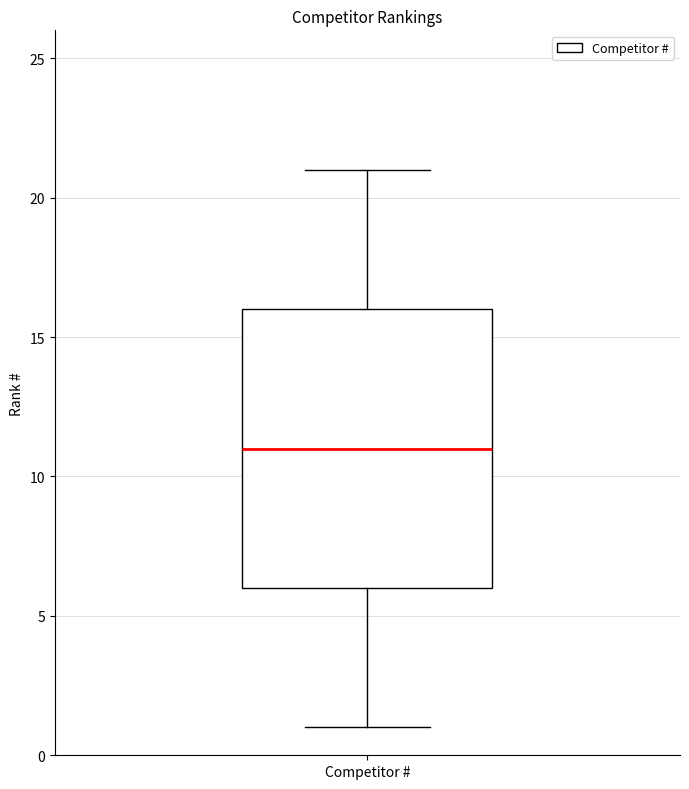

Where is the upper edge of the box for Competitor # on the y-axis? The values are not printed on the chart, so give them approximately, as read against the axis.

16